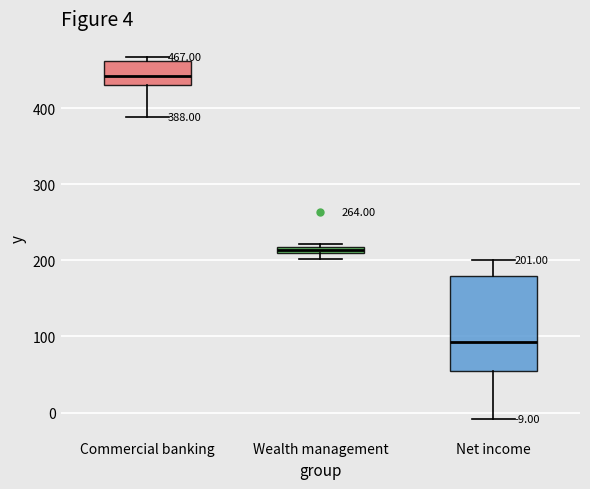

Which box's median line is the lowest?

Net income